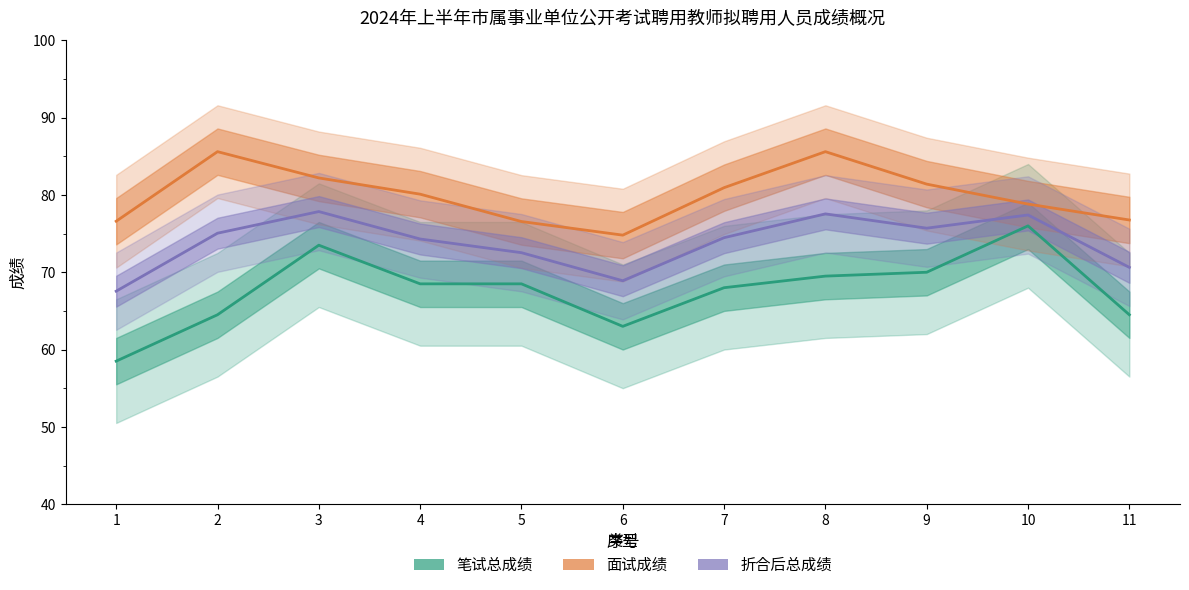

What is the difference between the second highest and minimum values in the 面试成绩 series?

10.8